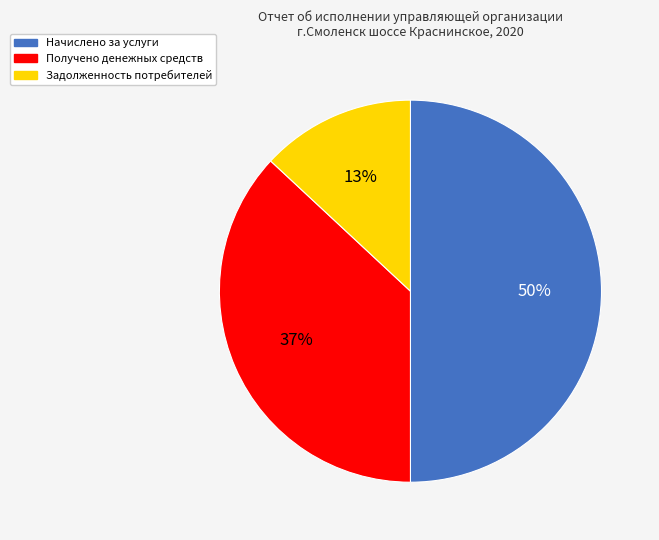

To the nearest percent, what is the difference between the largest and smallest slice percentages?

37%